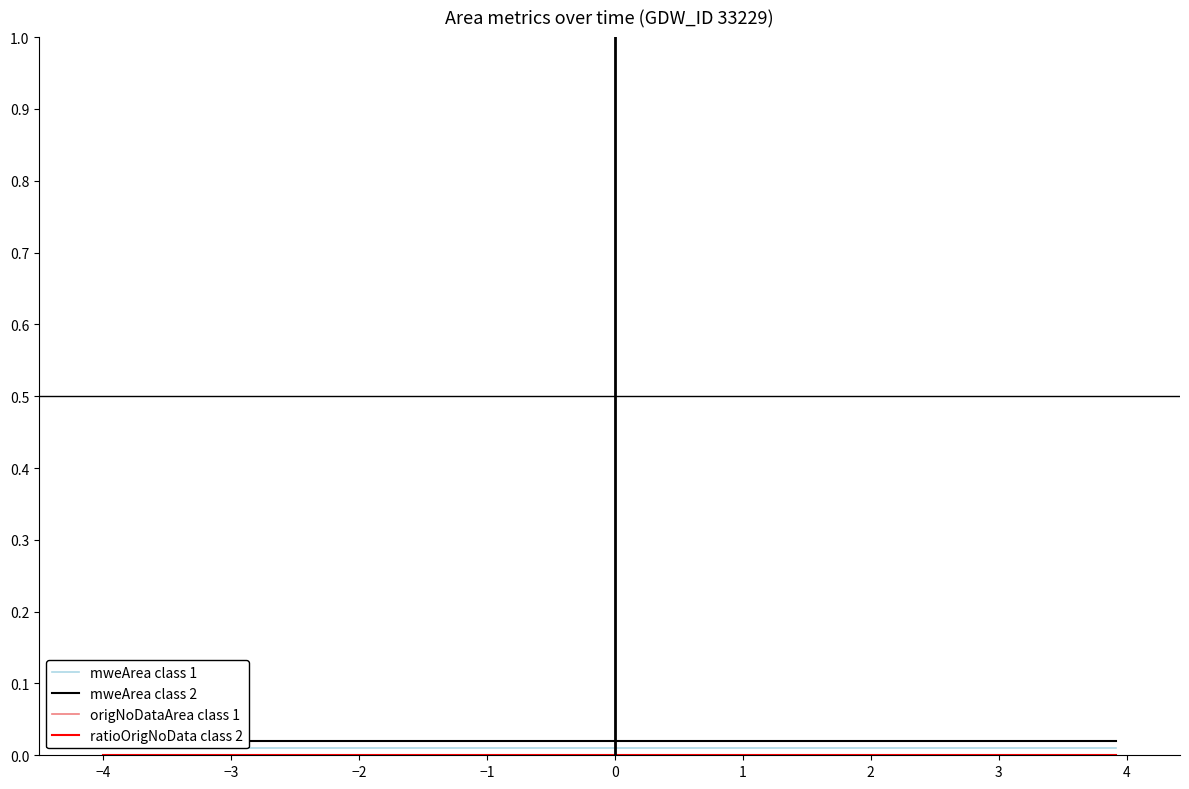

Is this an area chart (filled region under the line)?

No